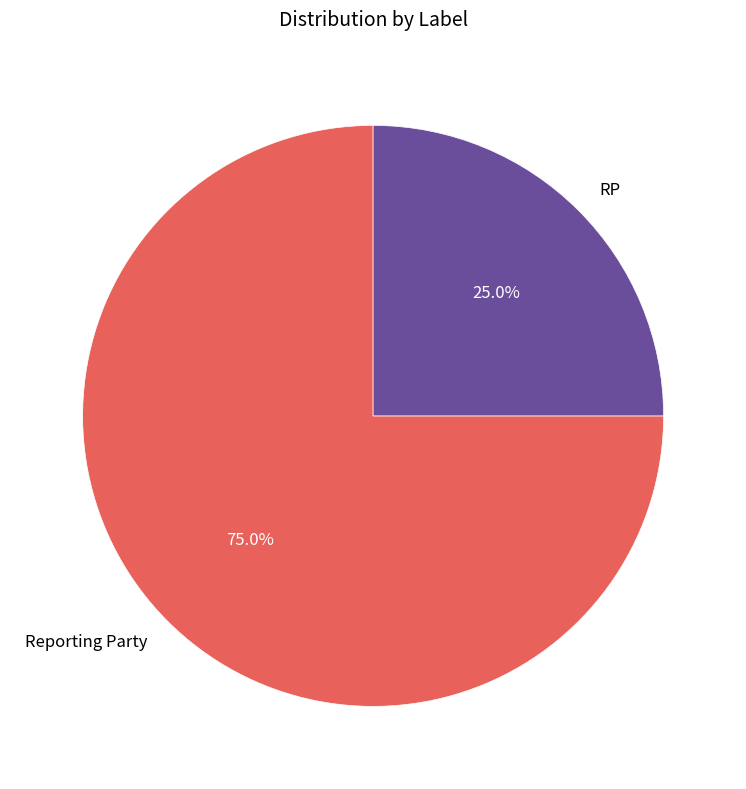

To the nearest percent, what is the combined percentage of RP and Reporting Party?

100%